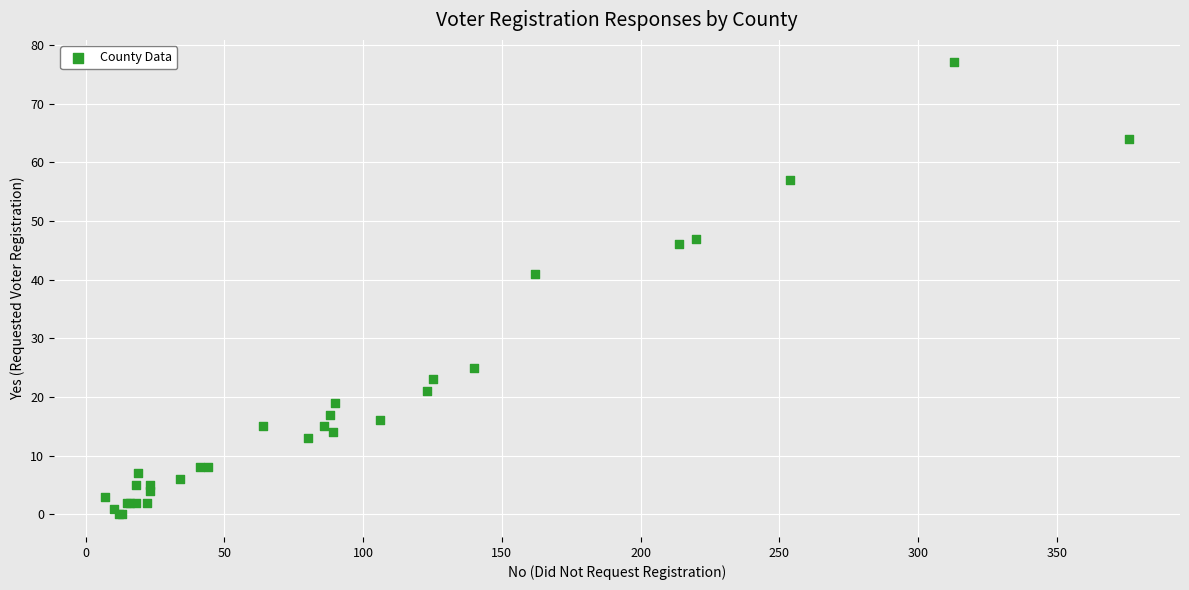

What Y value in the scatter plot is closest to 38?

41